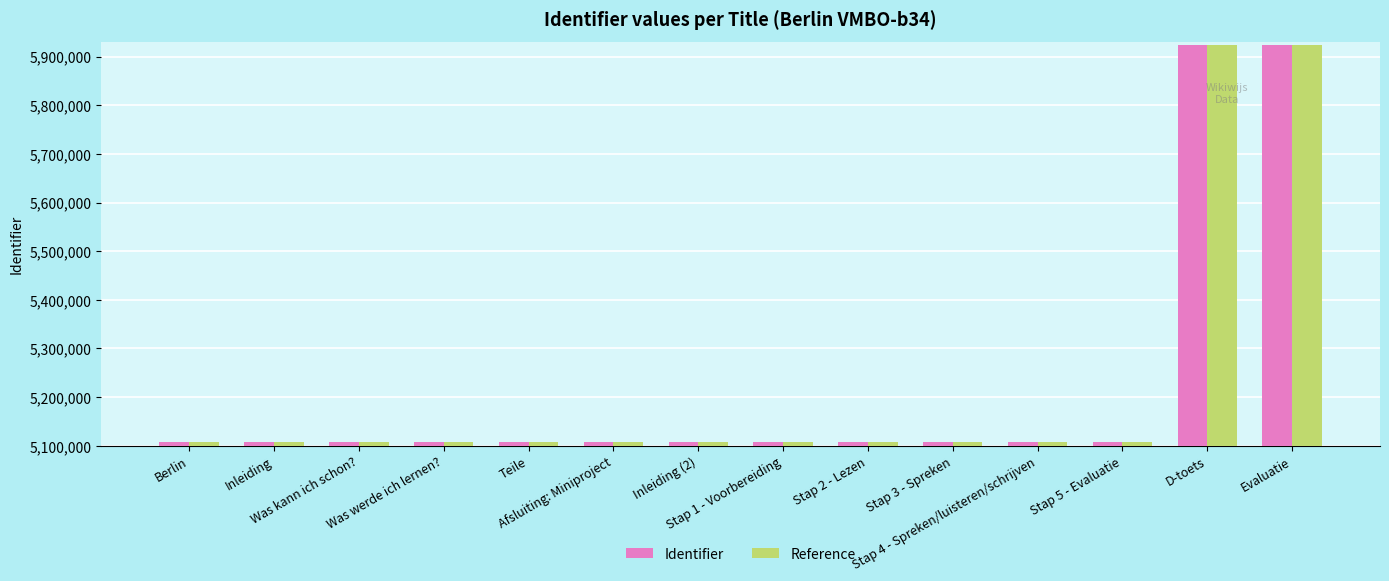

What is the minimum value for Identifier?

5108069